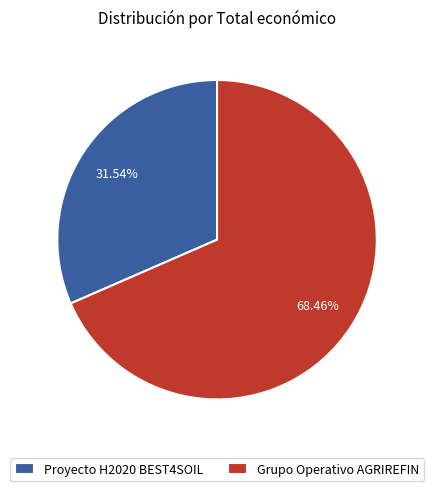

Rank the categories by value from highest to lowest.

Grupo Operativo AGRIREFIN, Proyecto H2020 BEST4SOIL